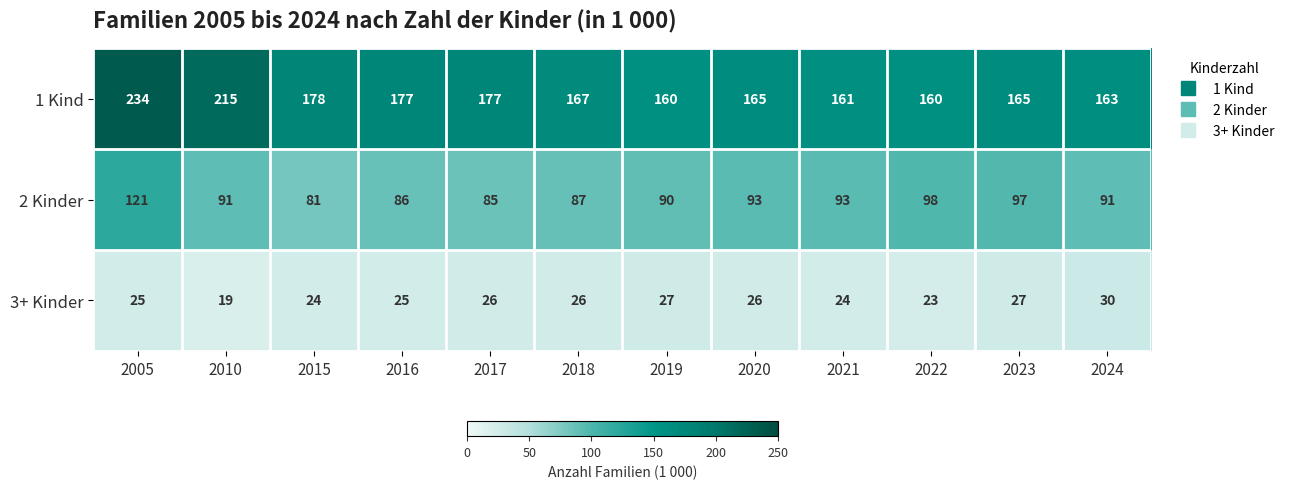

True or false: 2 Kinder has a value of 85 at 2017.

True